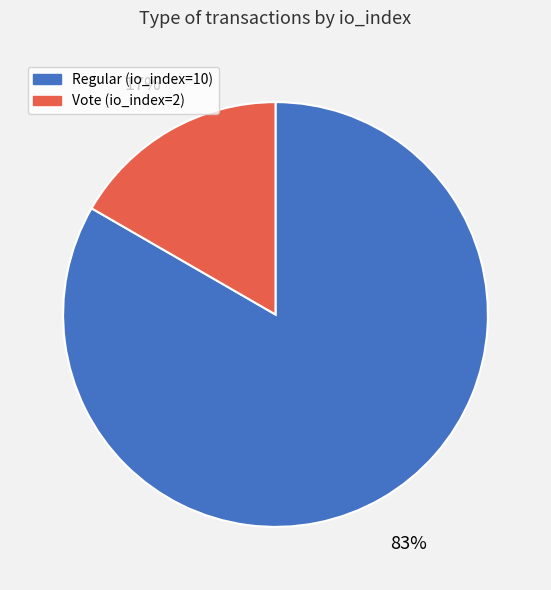

What percentage is the Vote (io_index=2) slice, to the nearest percent?

17%